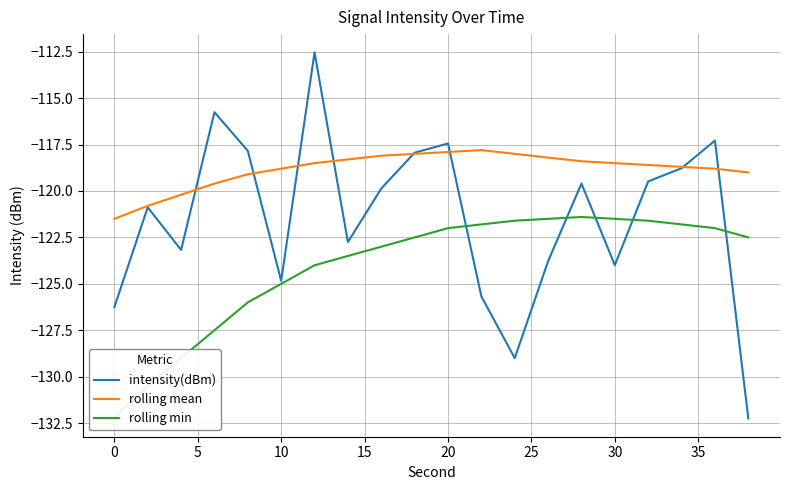

What is the value of the intensity(dBm) point at the 10th from the left?

-117.9